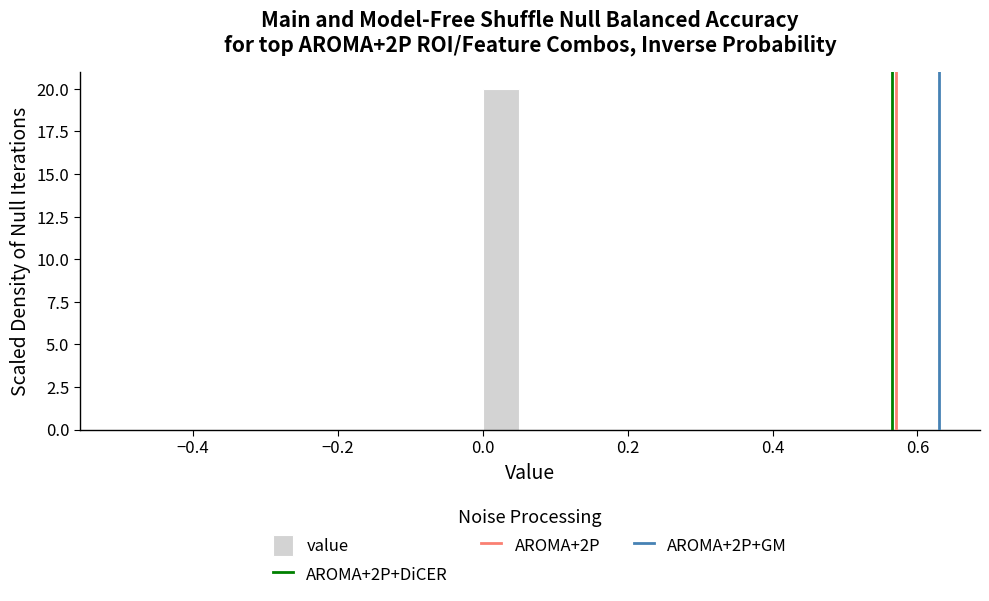

Read against the x-axis, roughly where is the centre of the tallest bar?

0.02